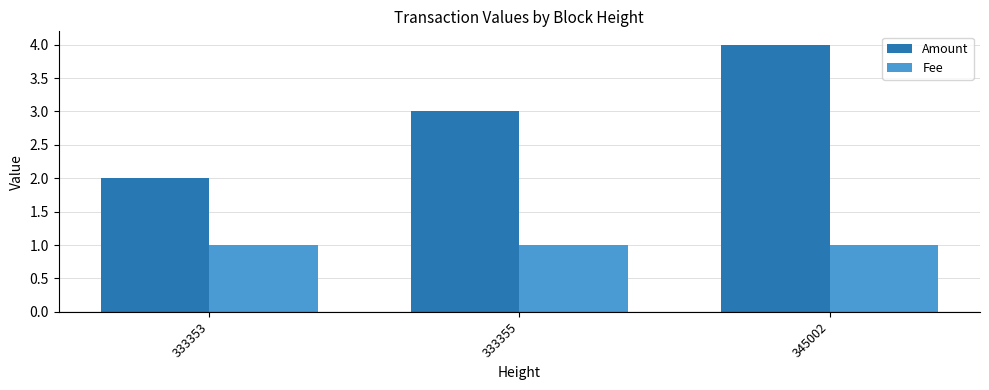

How many series are shown in this chart?

2